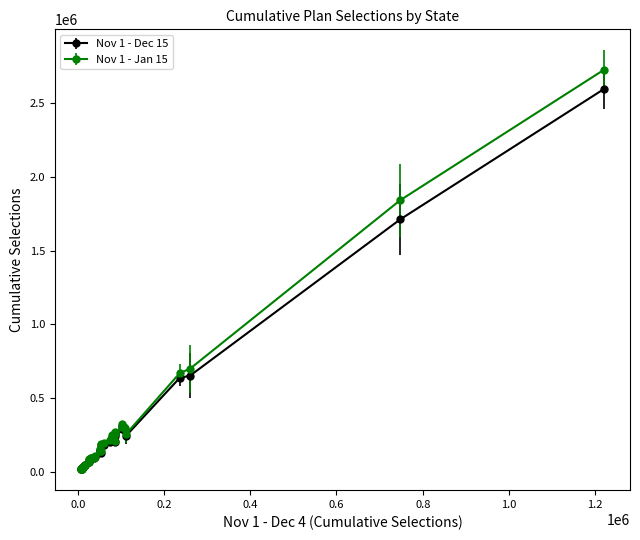

Rank the series by their maximum value, from lowest to highest.

Nov 1 - Dec 15, Nov 1 - Jan 15